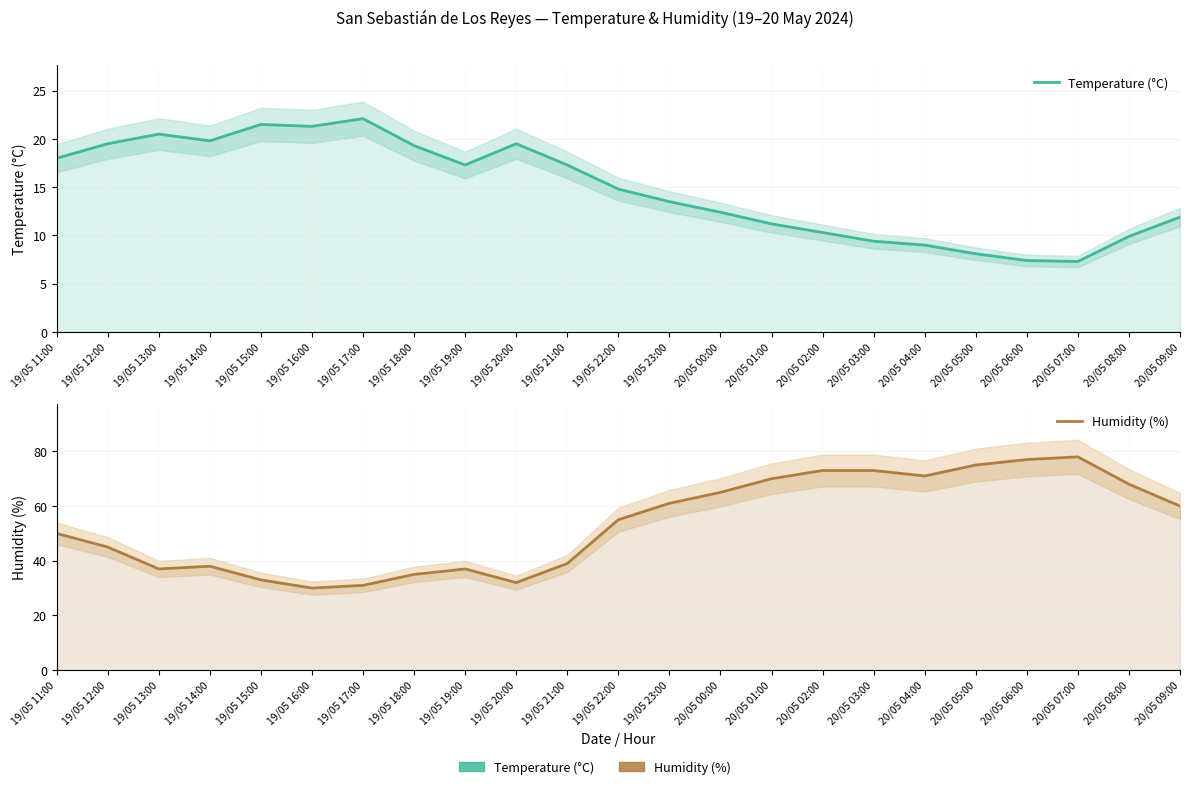

What value does the Temperature (°C) series have at 19/05 15:00?

21.5